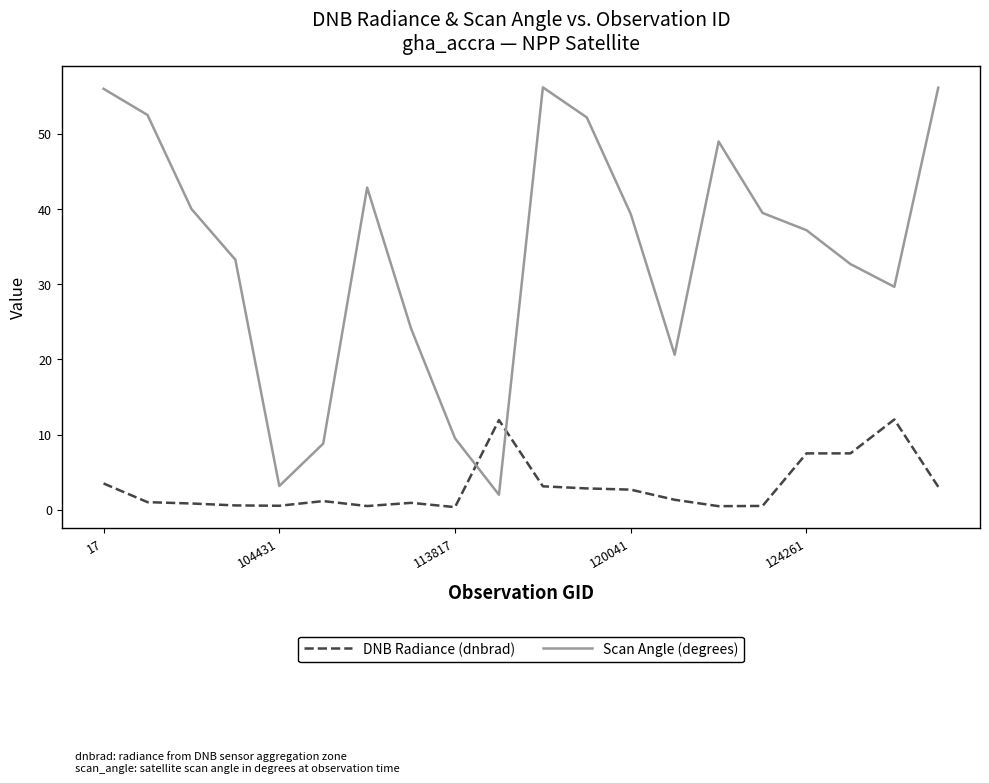

In DNB Radiance (dnbrad), how many points are higher than both neighbors (excluding endpoints)?

4